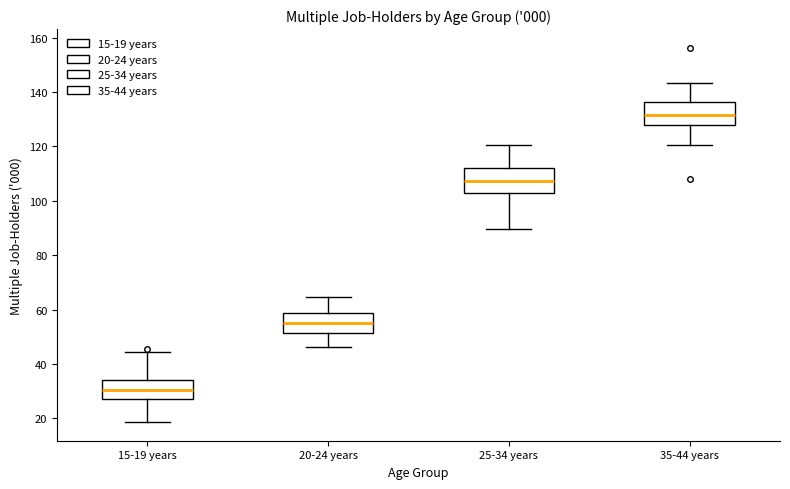

Reading left to right, read every box against the y-axis: the position of its median line, the range the box covers, and the ends of its whiskers. The values are not printed on the chart, so give them approximately, as read against the axis.

15-19 years: median 30, box 28 to 34, whiskers 18 to 44
20-24 years: median 56, box 52 to 58, whiskers 46 to 64
25-34 years: median 108, box 102 to 112, whiskers 90 to 120
35-44 years: median 132, box 128 to 136, whiskers 120 to 144